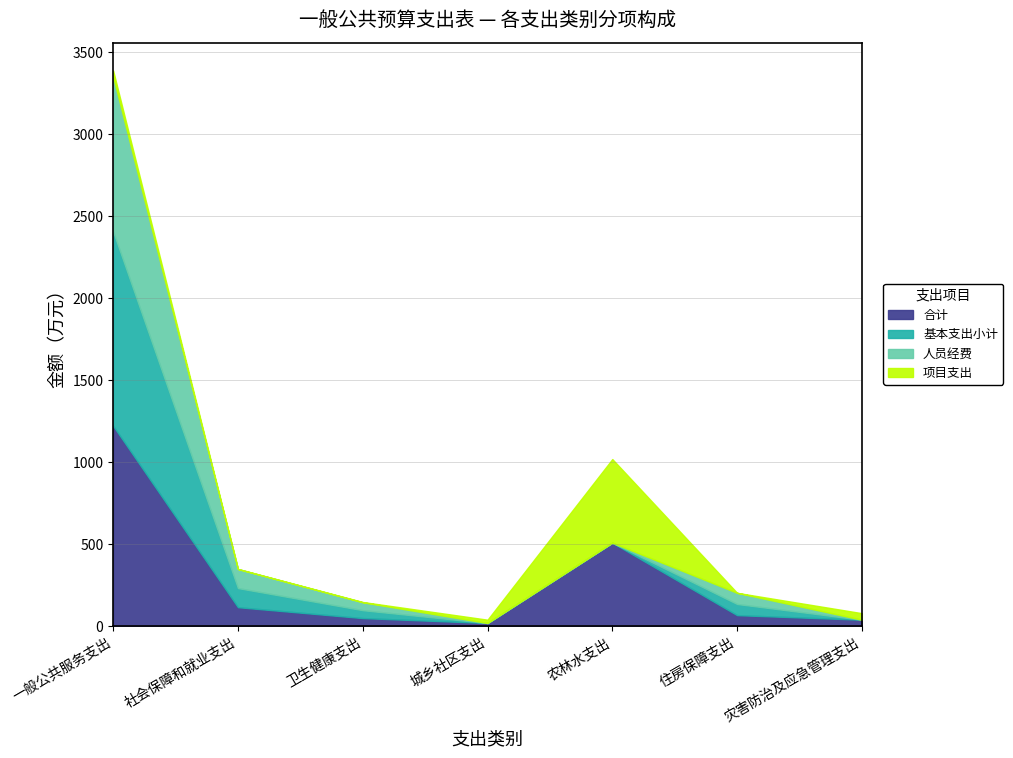

How many lines are shown in the chart?

4